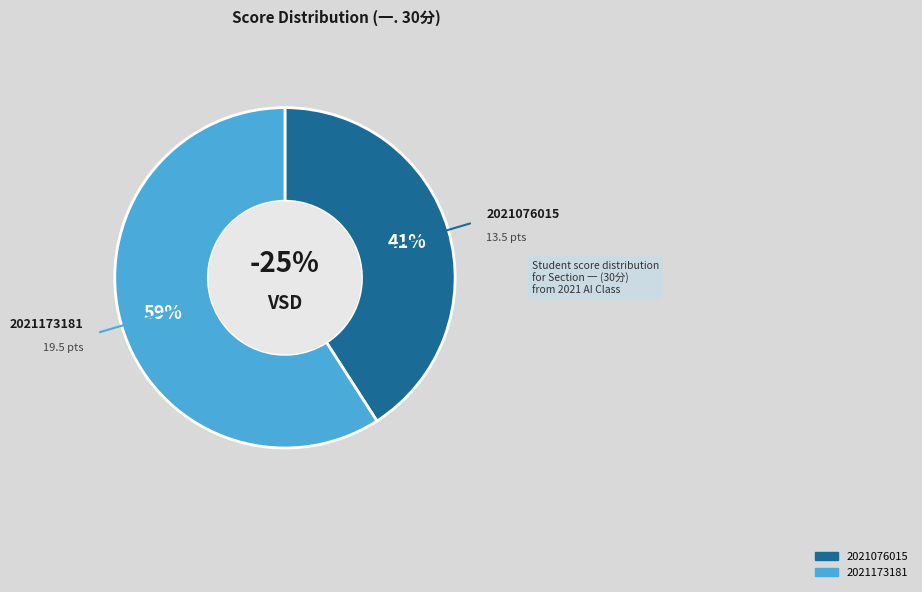

What is the largest slice in the pie chart?

2021173181